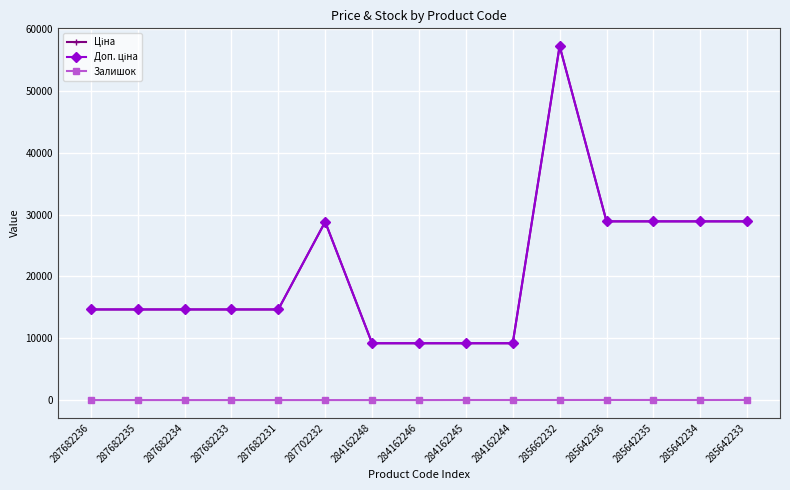

Is this an area chart (filled region under the line)?

No